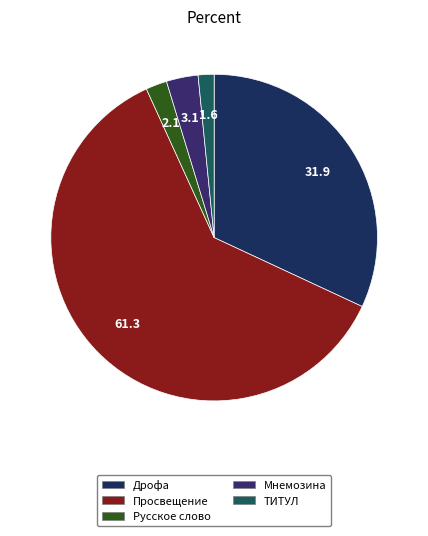

To the nearest percent, what percentage of the pie is Мнемозина?

3%